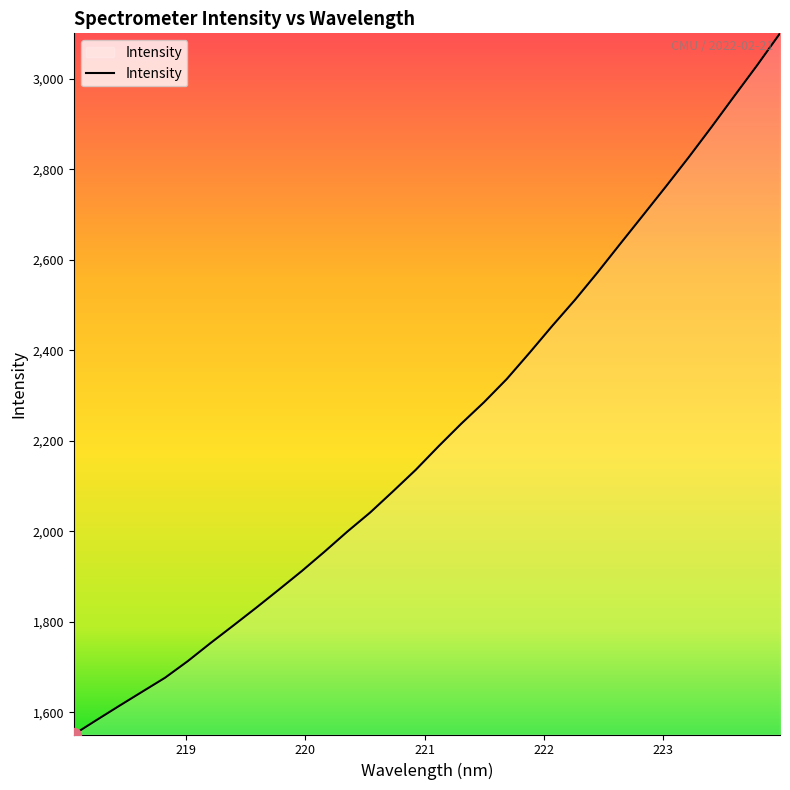

What is the maximum value shown in the chart?

3100.6